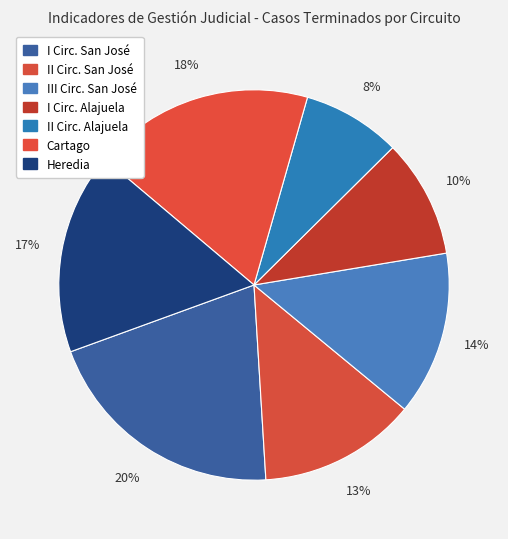

How many segments does this pie chart have?

7